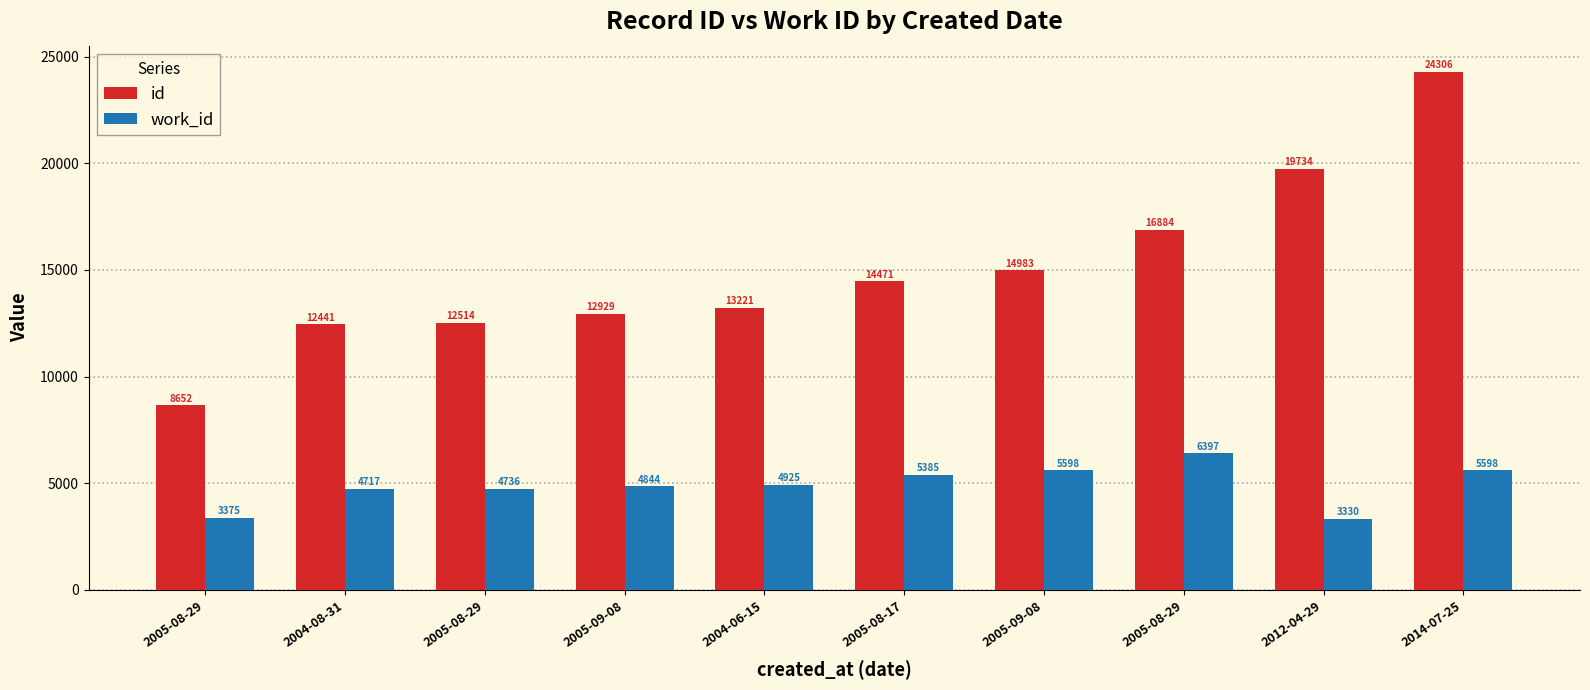

What is the difference between the maximum and minimum values in the id series?

15654